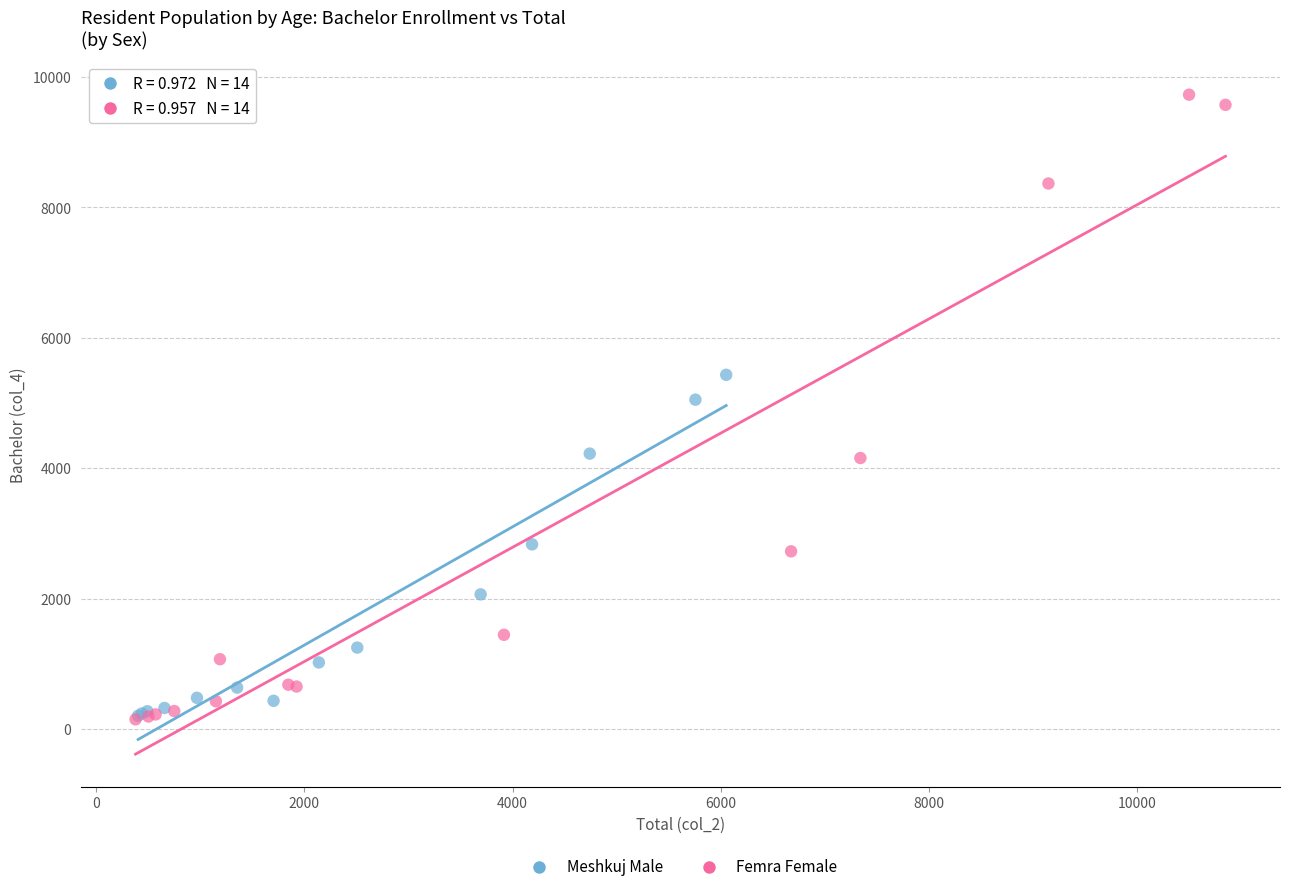

Which series has the widest spread of Y values?

Femra Female